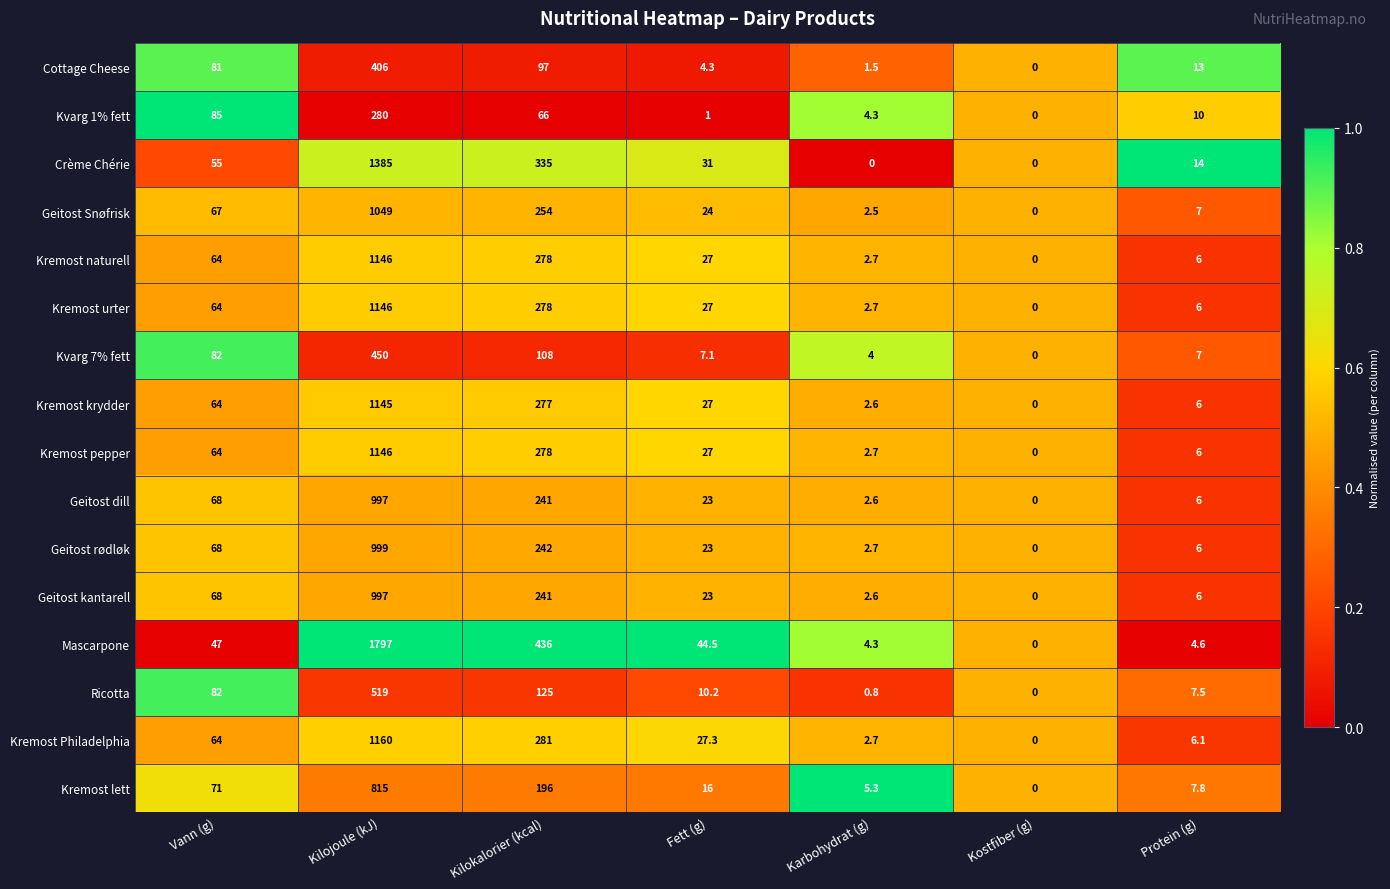

At which label does Geitost rødløk reach its peak?

Kilojoule (kJ)